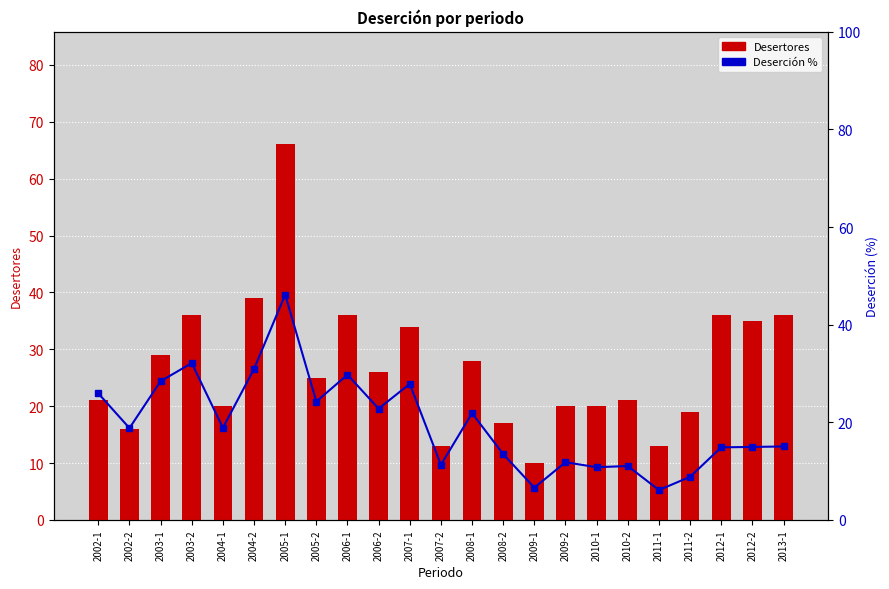

At which category does the chart reach its peak across all series?

2005-1